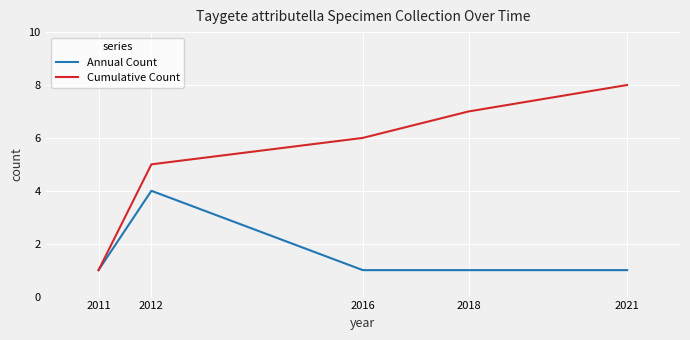

What is the difference between the Cumulative Count values at 2011 and 2012?

4